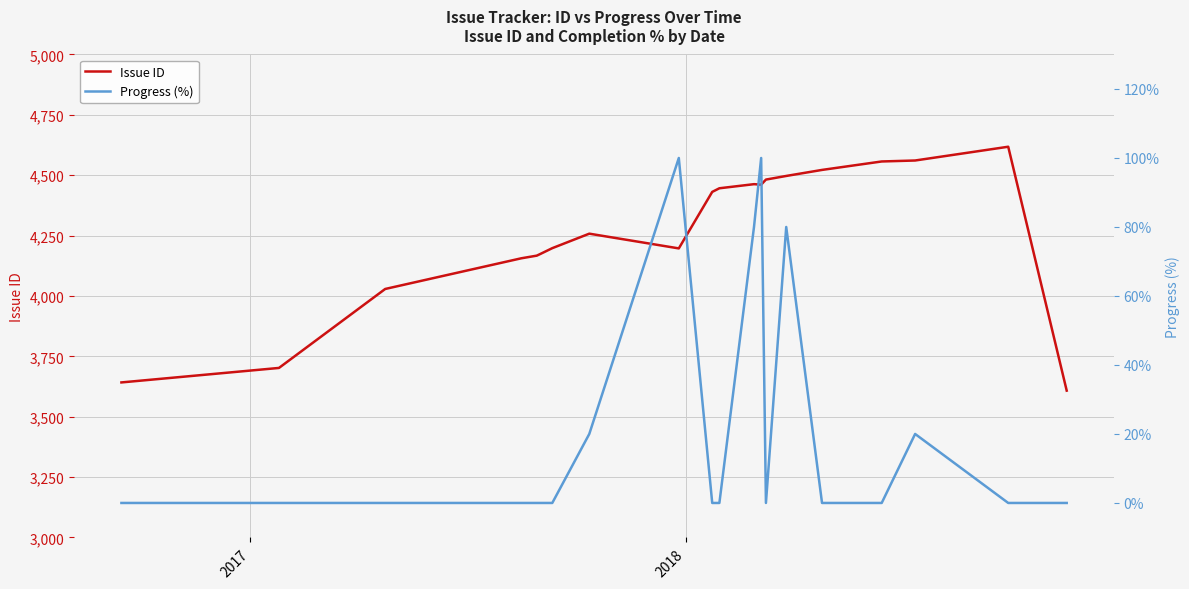

True or false: Issue ID has more than 2 interior local peaks.

True